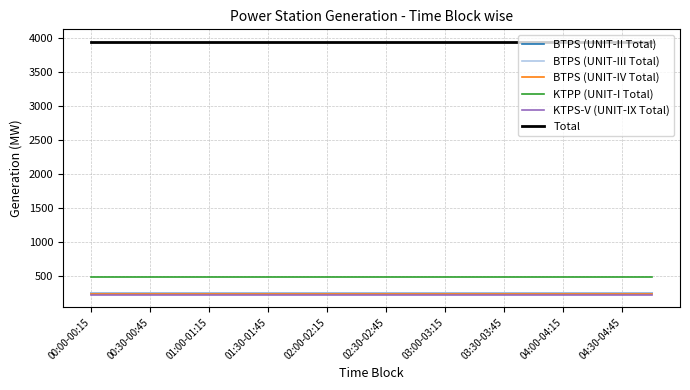

Which series has the largest total across all categories?

Total